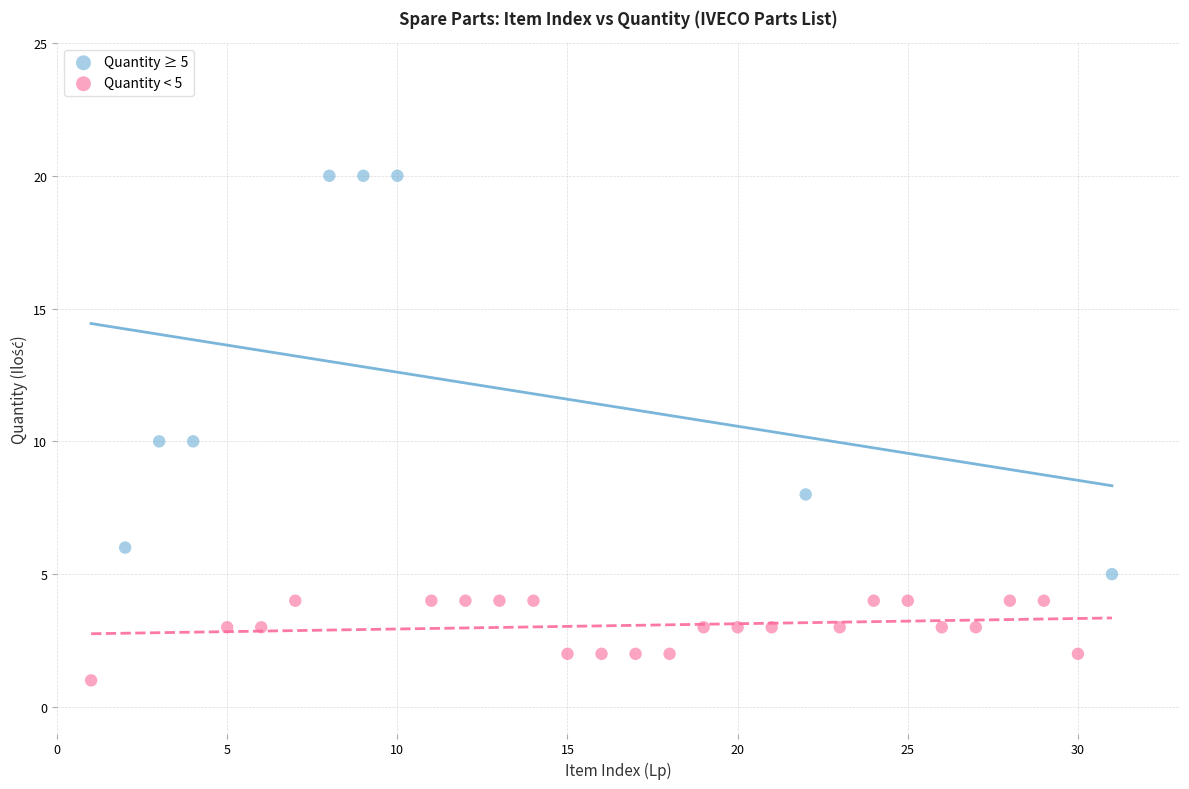

Which series contains the lowest Y value?

Quantity < 5